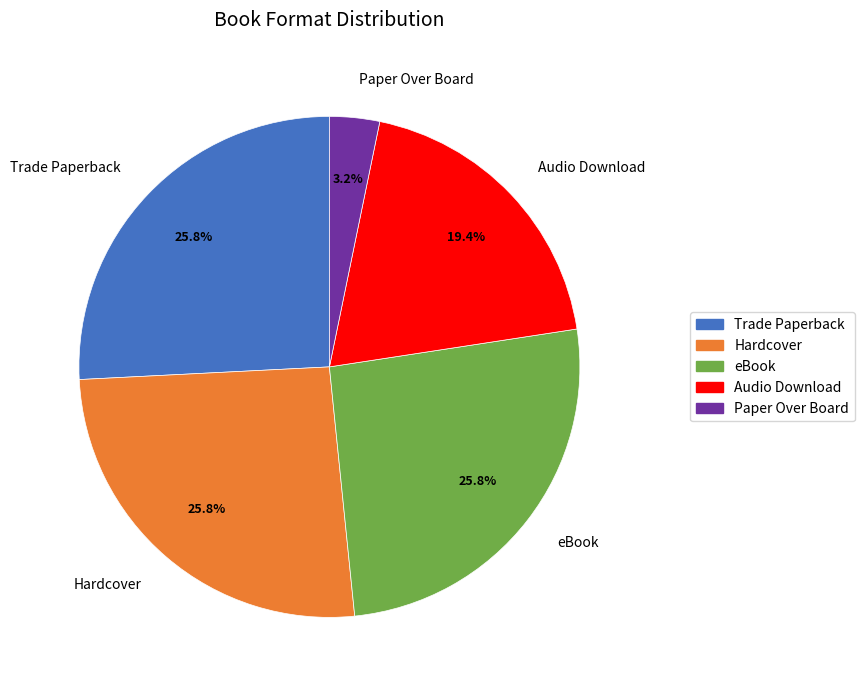

How many slices are in this pie chart?

5